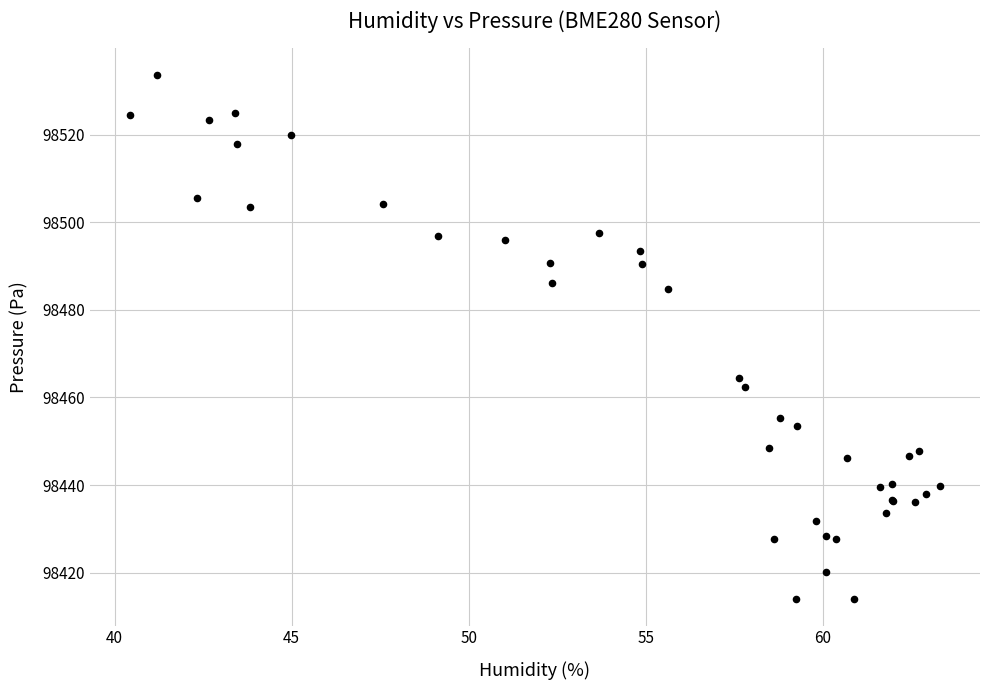

What Y value in the scatter plot is closest to 98473?

98464.3